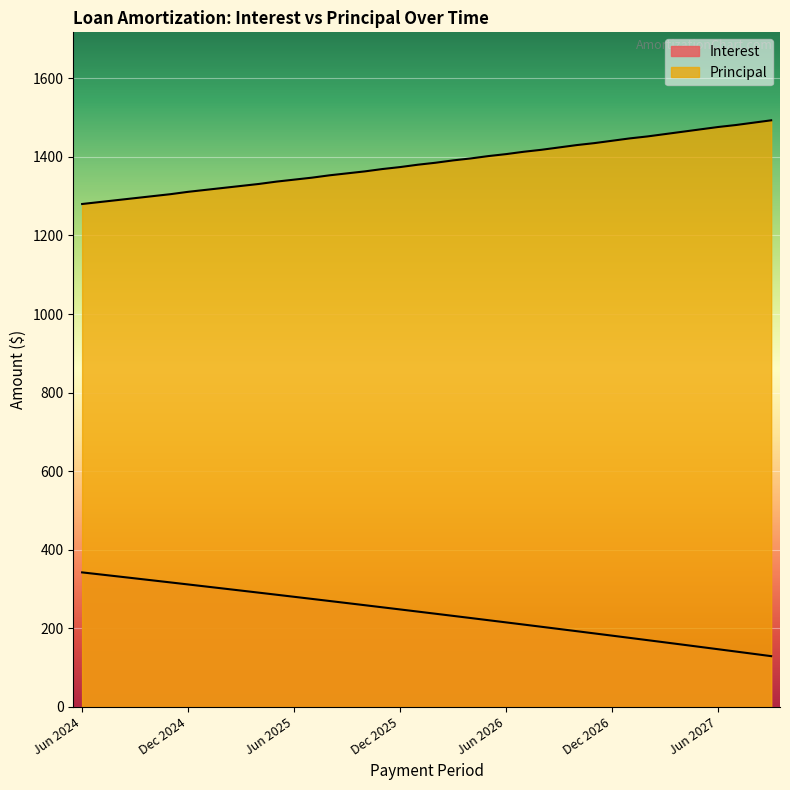

Rank the series by their maximum value, from lowest to highest.

Interest, Principal